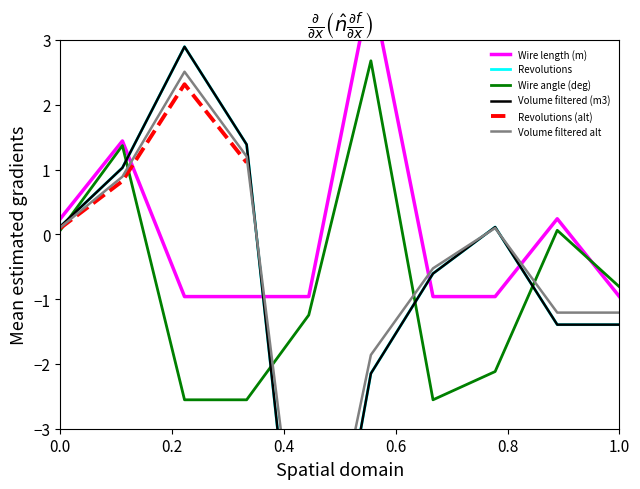

What is the value of the Wire length (m) point at the 1st from the left?

0.2